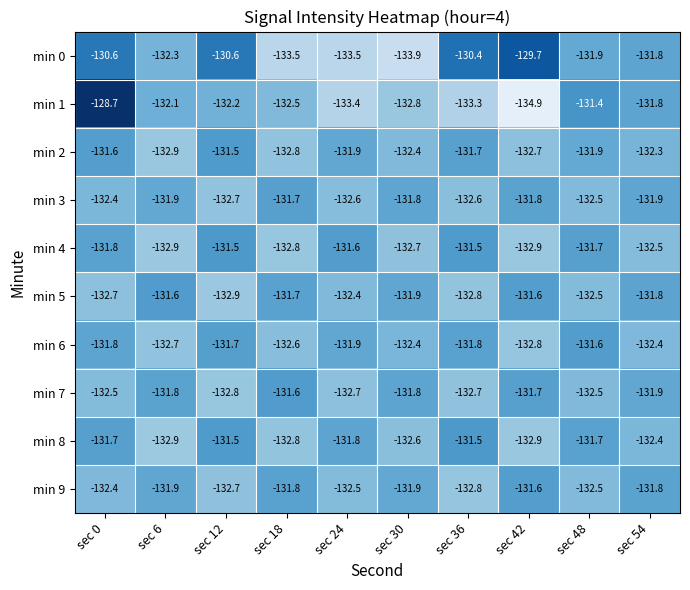

True or false: min 7 has a value of -132.5 at sec 0.

True